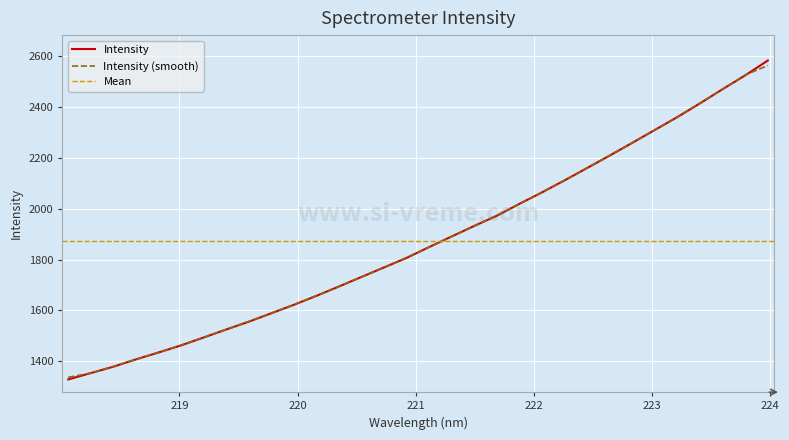

What is the change in value from 220.7354 to 223.2172?

+591.9